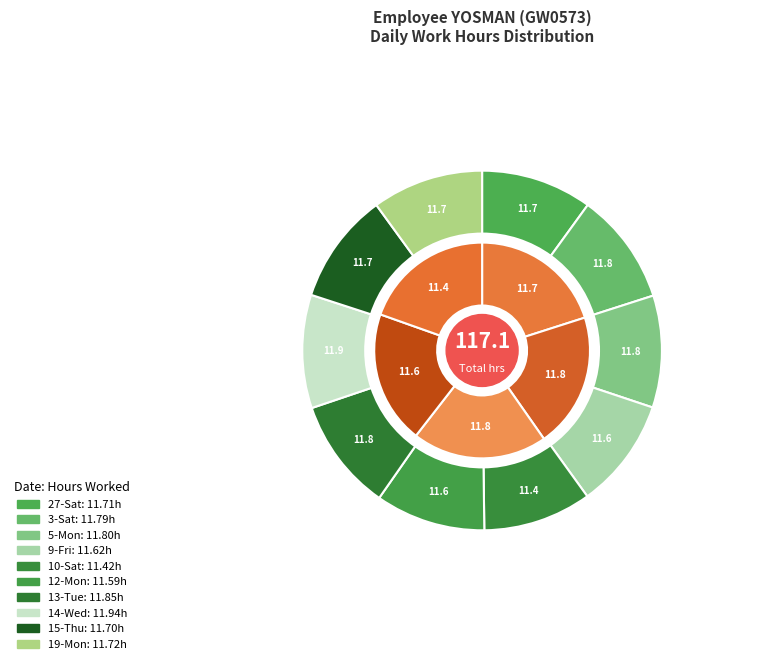

The 5-Mon slice represents 1% of the pie. True or false?

False